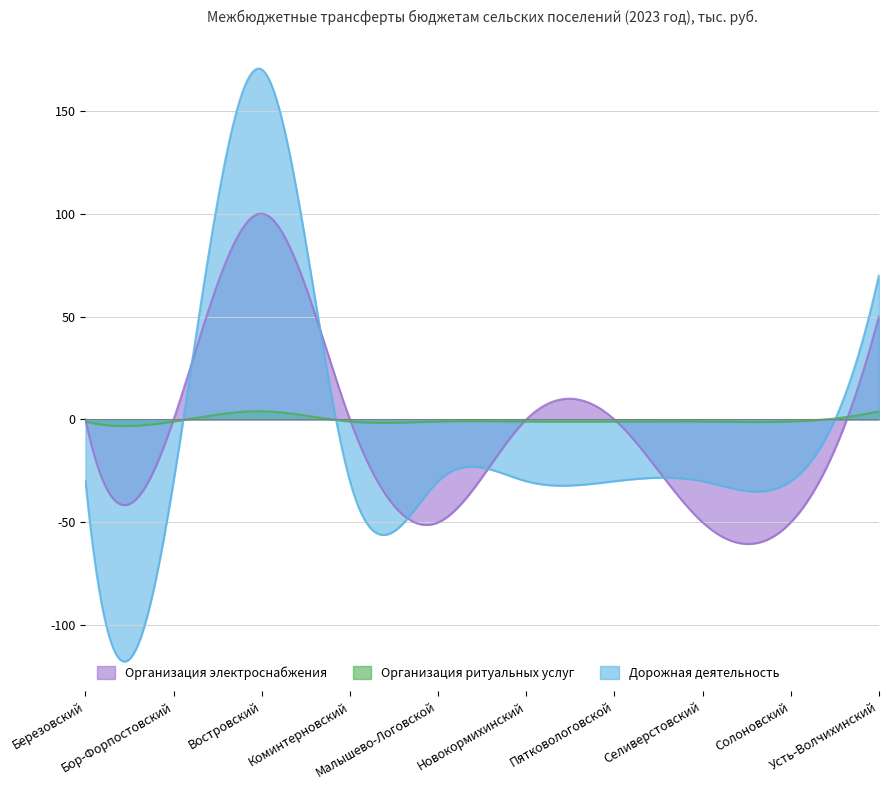

True or false: Организация электроснабжения and Дорожная деятельность cross at least once.

True